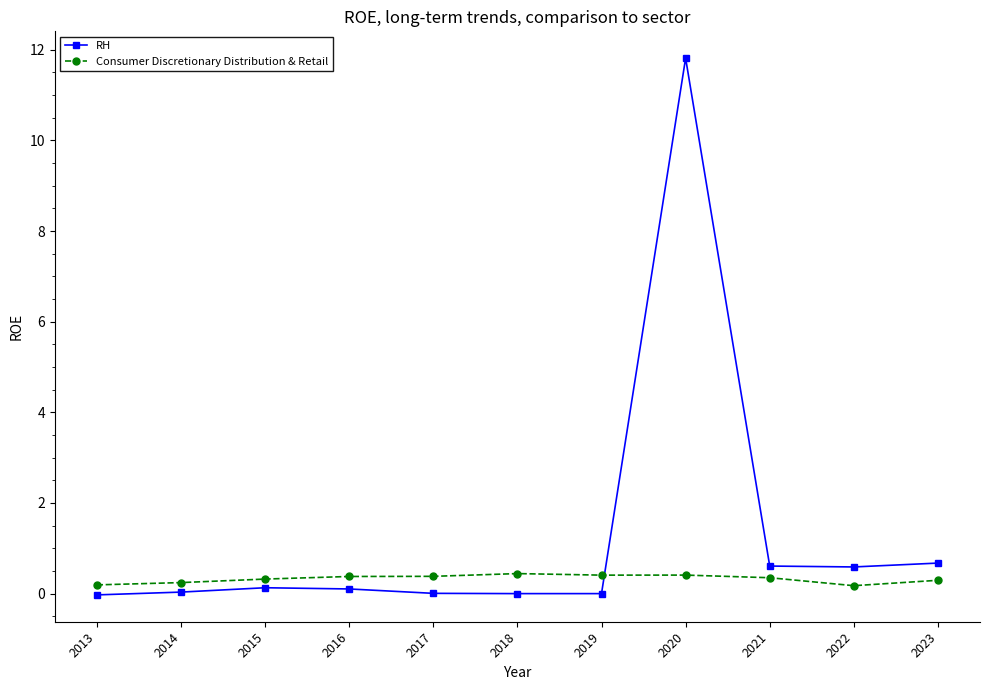

At how many categories does at least one series exceed 7?

1